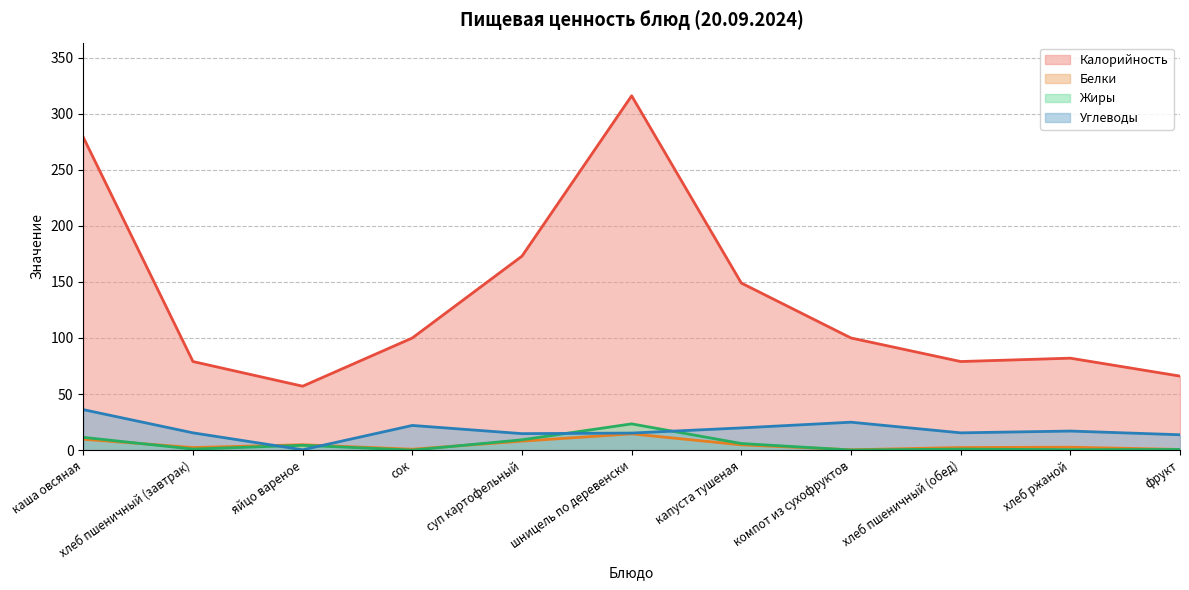

How many series are shown in this chart?

4